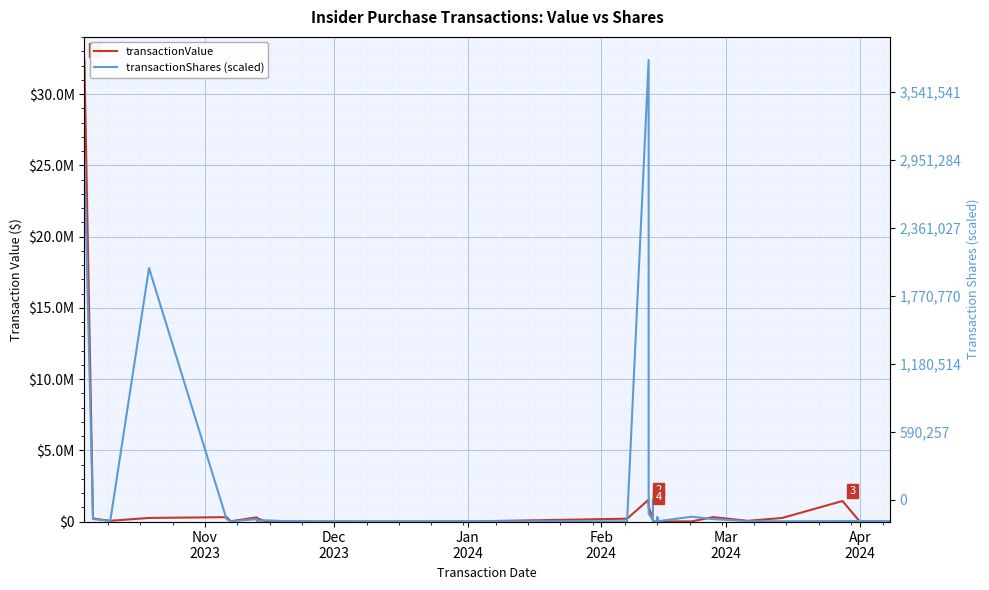

How many lines are shown in the chart?

2